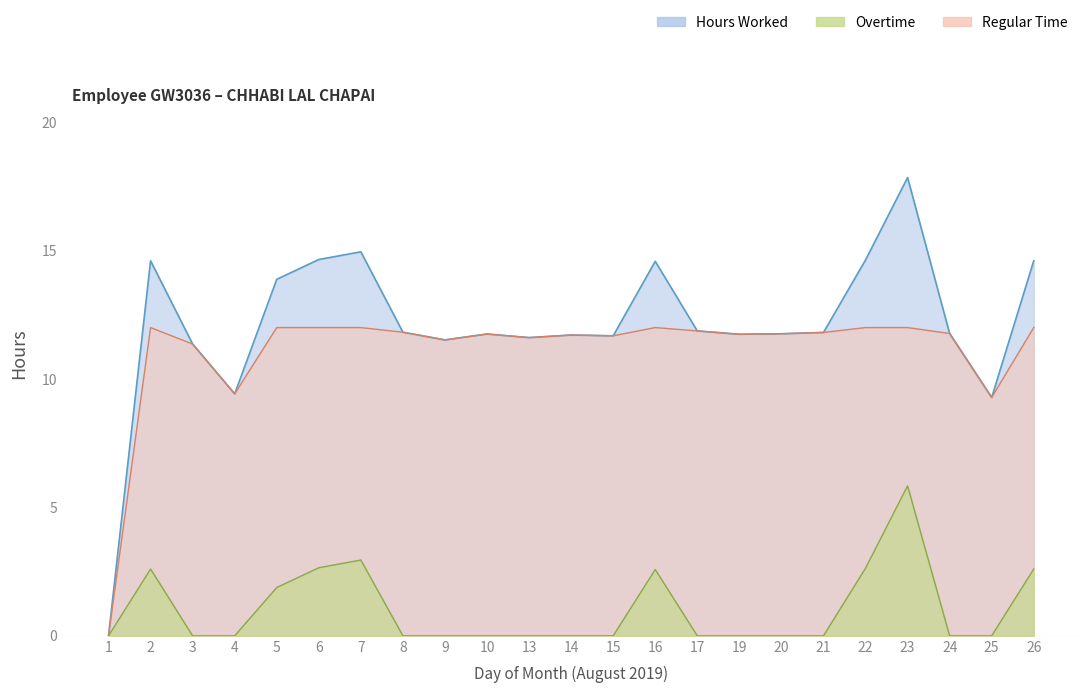

At which label does Hours Worked reach its peak?

23